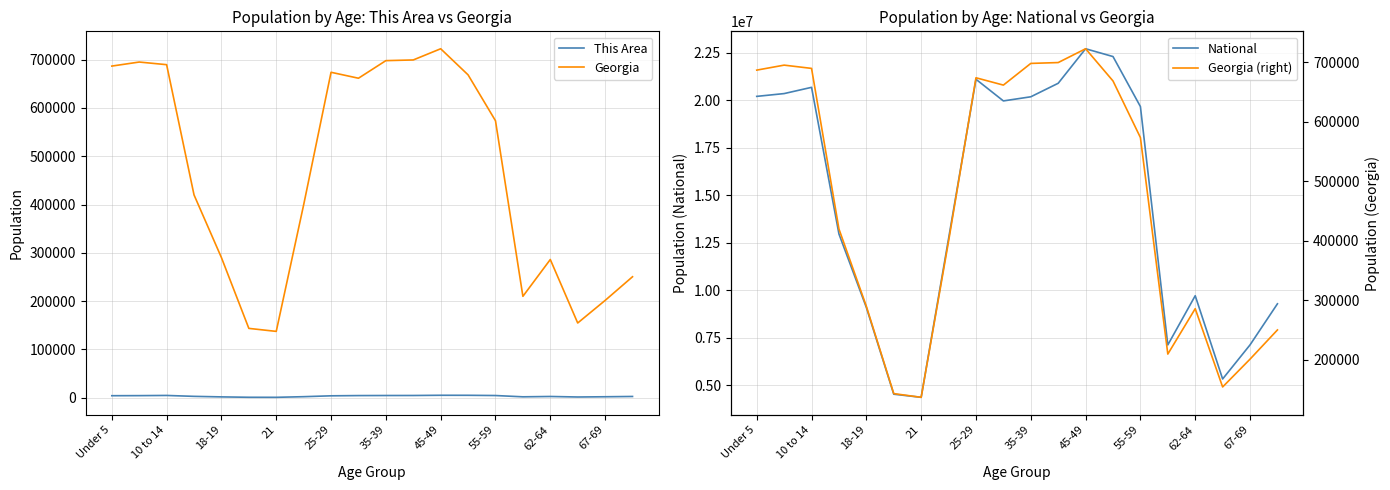

Reading left to right, transcribe all the data shown in this chart.

This Area: 4016	4183	4558	2678	1579	772	687	2002	3797	4286	4426	4471	4925	4869	4389	1726	2426	1352	1856	2452
Georgia: 686785	695161	689684	419922	290077	143471	137251	399358	673935	661625	698059	699481	722661	668591	573551	209870	286136	154645	201362	250422
National: 20201362	20348657	20677194	12954254	9086089	4519129	4354294	12712576	21101849	19962099	20179642	20890964	22708591	22298125	19664805	7113727	9704197	5319902	7115361	9278166
Georgia (right): 686785	695161	689684	419922	290077	143471	137251	399358	673935	661625	698059	699481	722661	668591	573551	209870	286136	154645	201362	250422